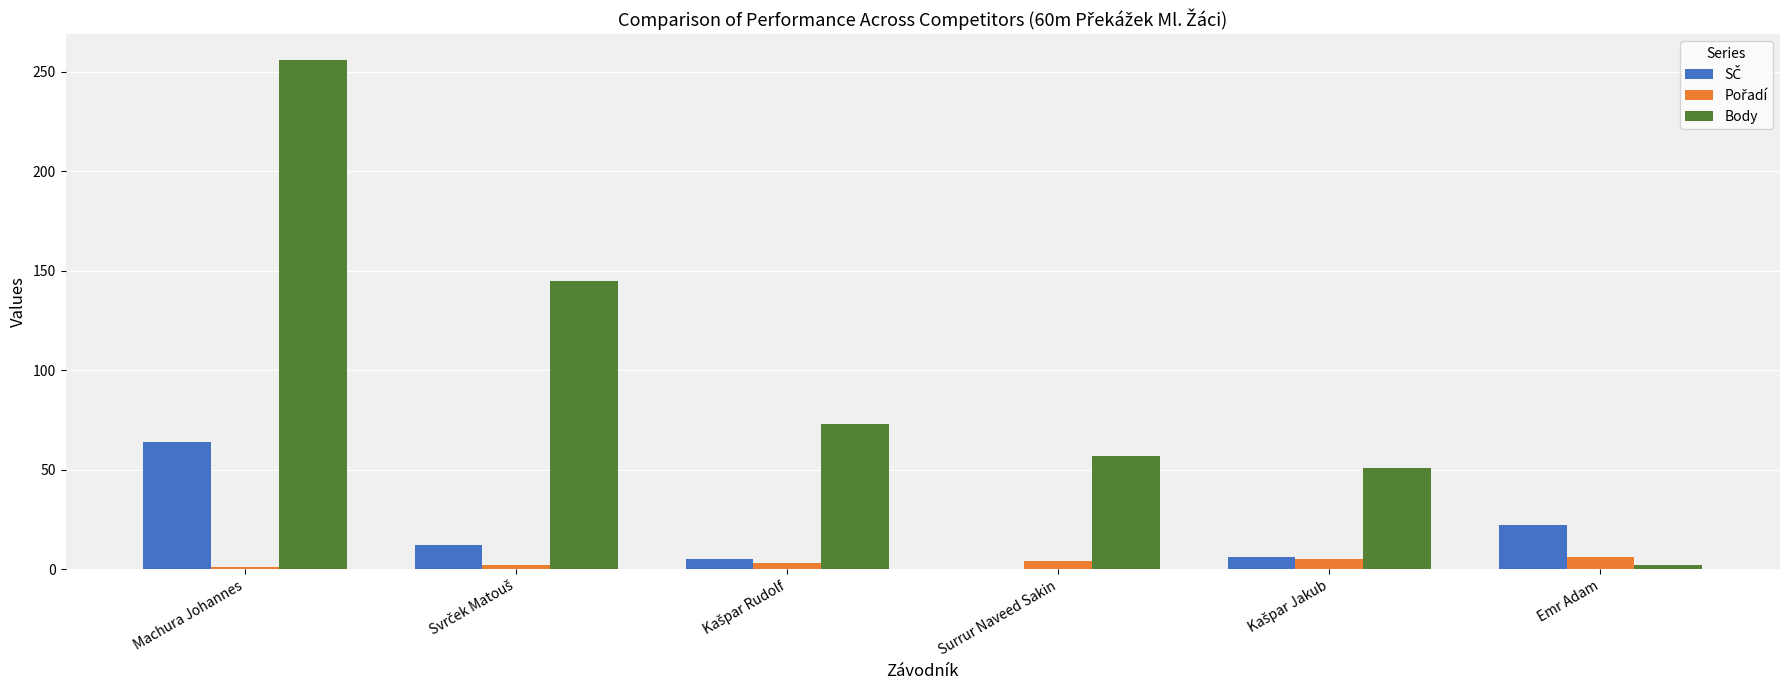

At which category is the sum across all series the highest?

Machura Johannes